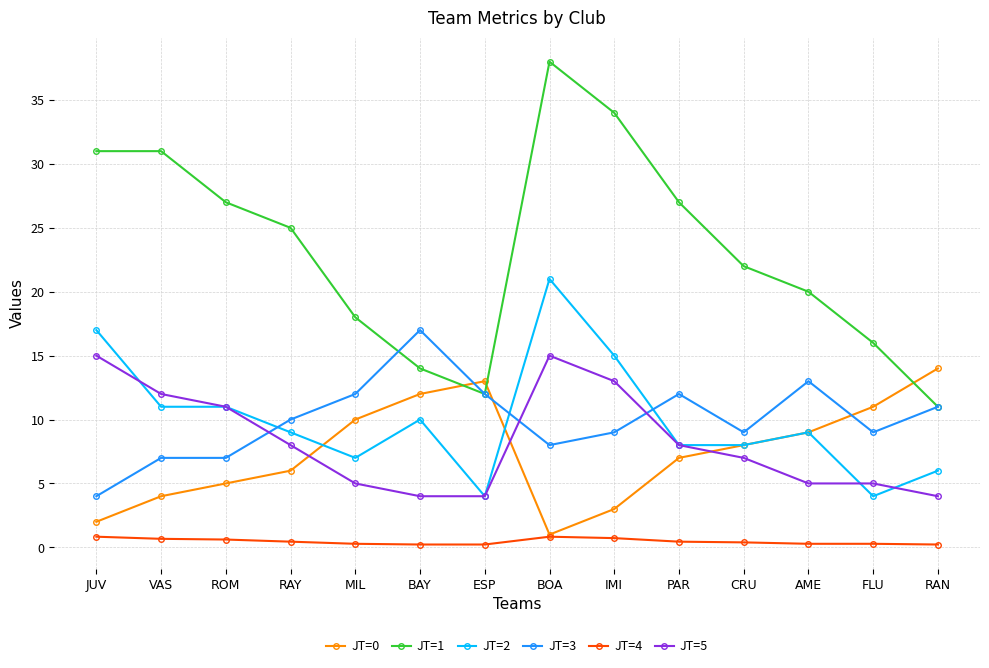

The value of JT=0 at MIL is 6.4. True or false?

False